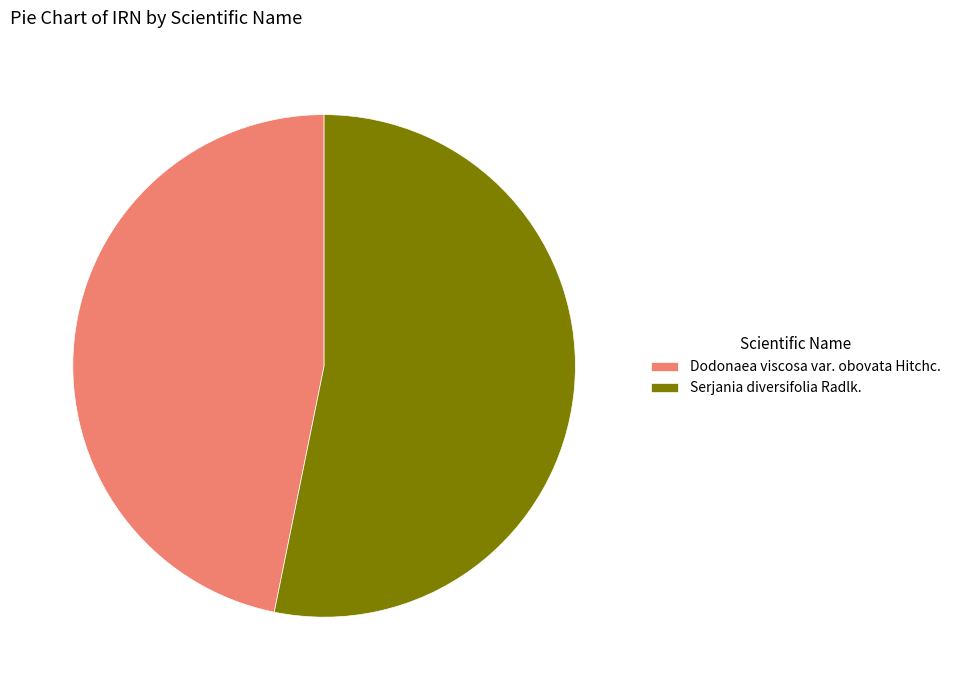

Between Dodonaea viscosa var. obovata Hitchc. and Serjania diversifolia Radlk., which is larger?

Serjania diversifolia Radlk.